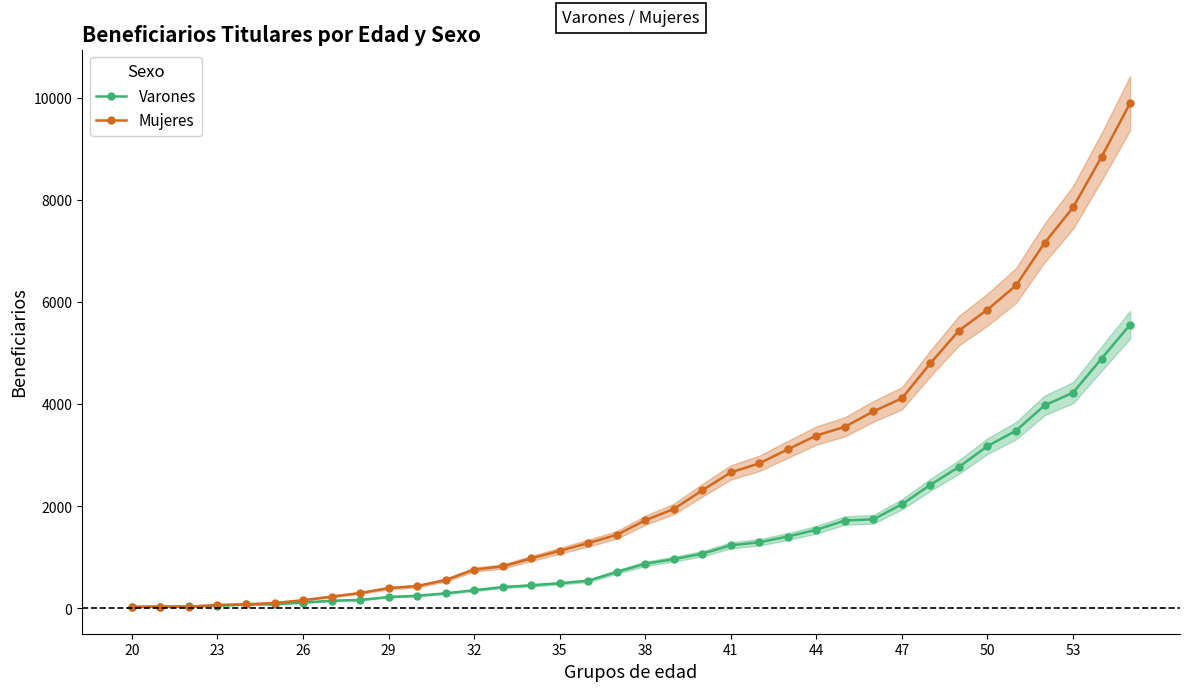

Count the number of data series in this chart.

2